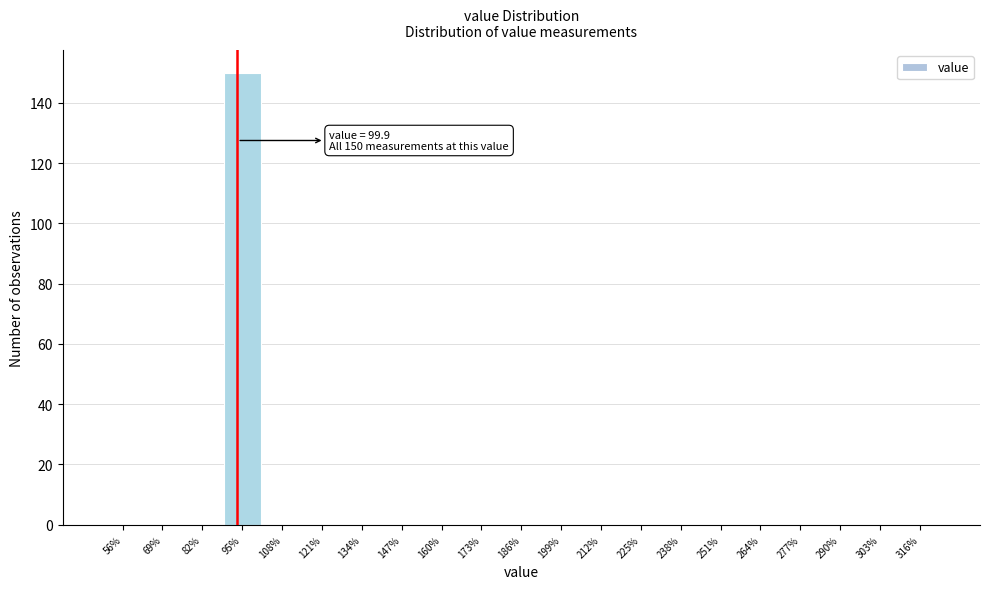

Reading right to left, list all the values displayed in this chart.

316%=0	303%=0	290%=0	277%=0	264%=0	251%=0	238%=0	225%=0	212%=0	199%=0	186%=0	173%=0	160%=0	147%=0	134%=0	121%=0	108%=0	95%=150	82%=0	69%=0	56%=0